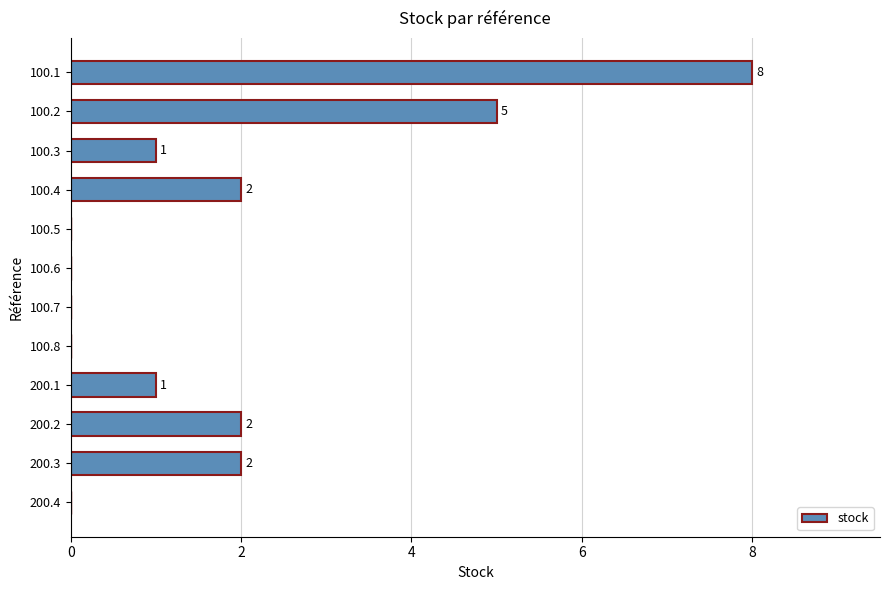

The chart shows a value of 1 at 100.4. True or false?

False